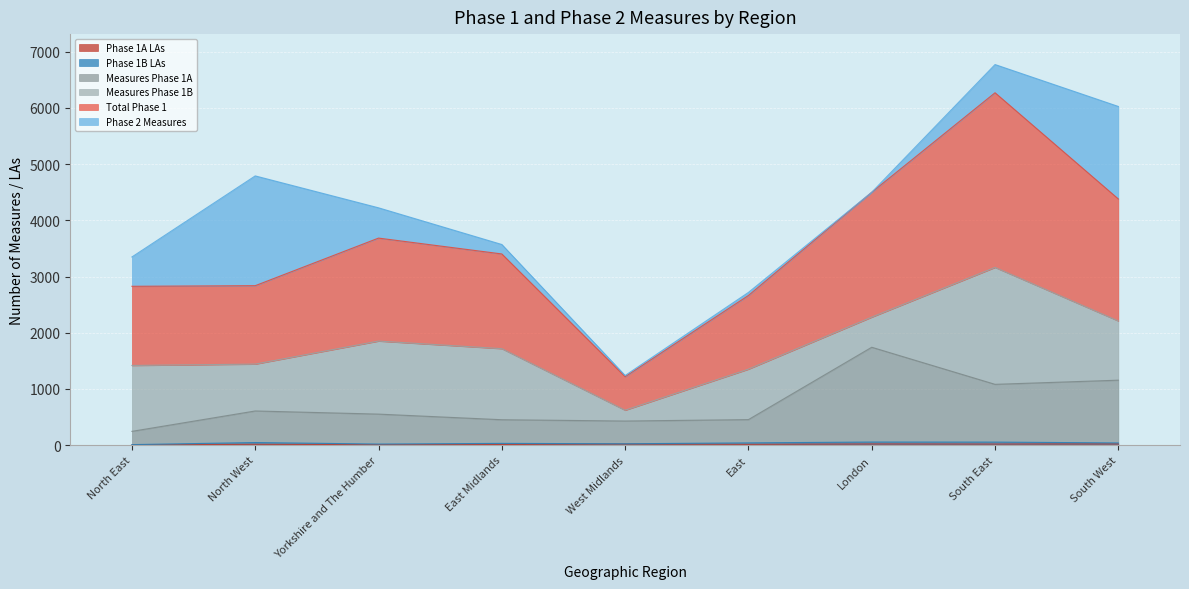

How many data points does each series have?

9